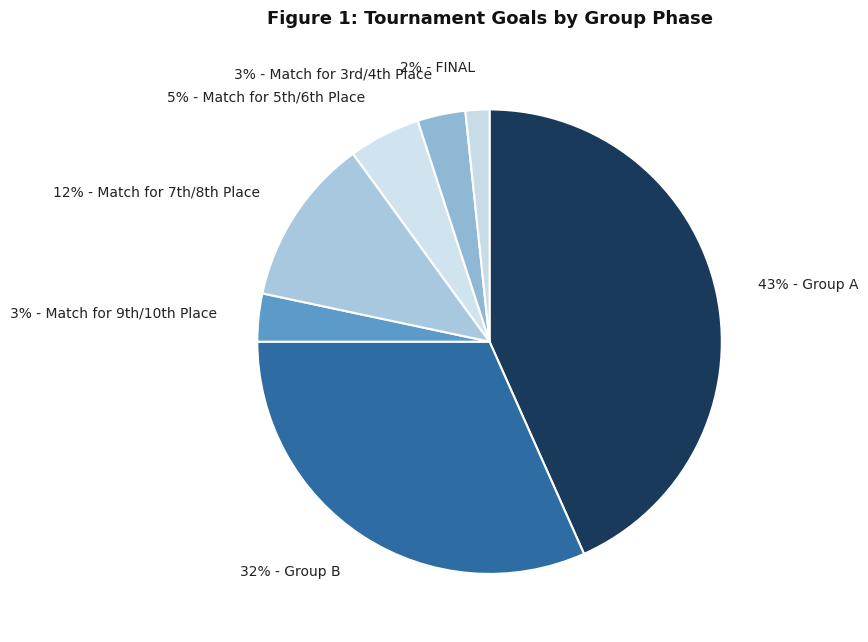

To the nearest percent, what is the average slice percentage?

14%